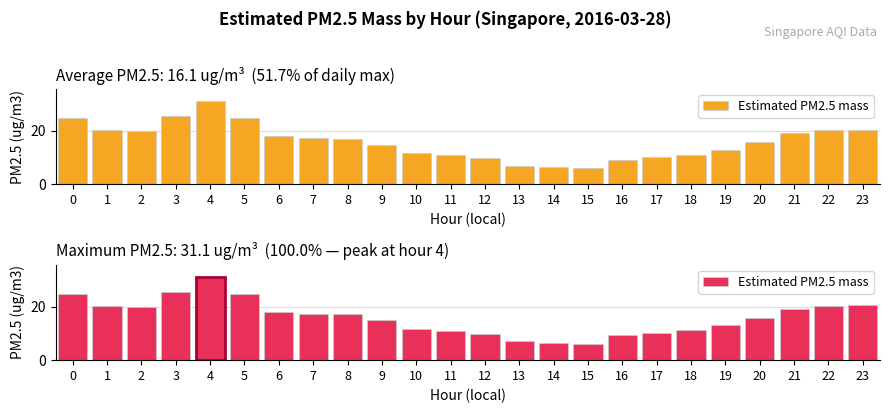

The value at 19 is 13.0. True or false?

True